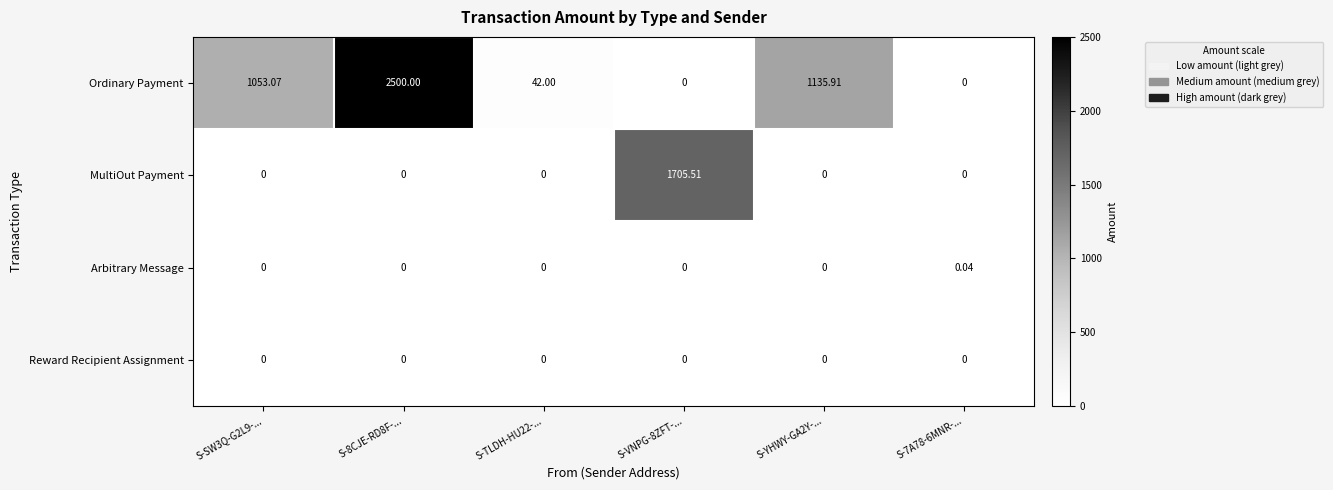

Which series has the widest spread of values?

Ordinary Payment